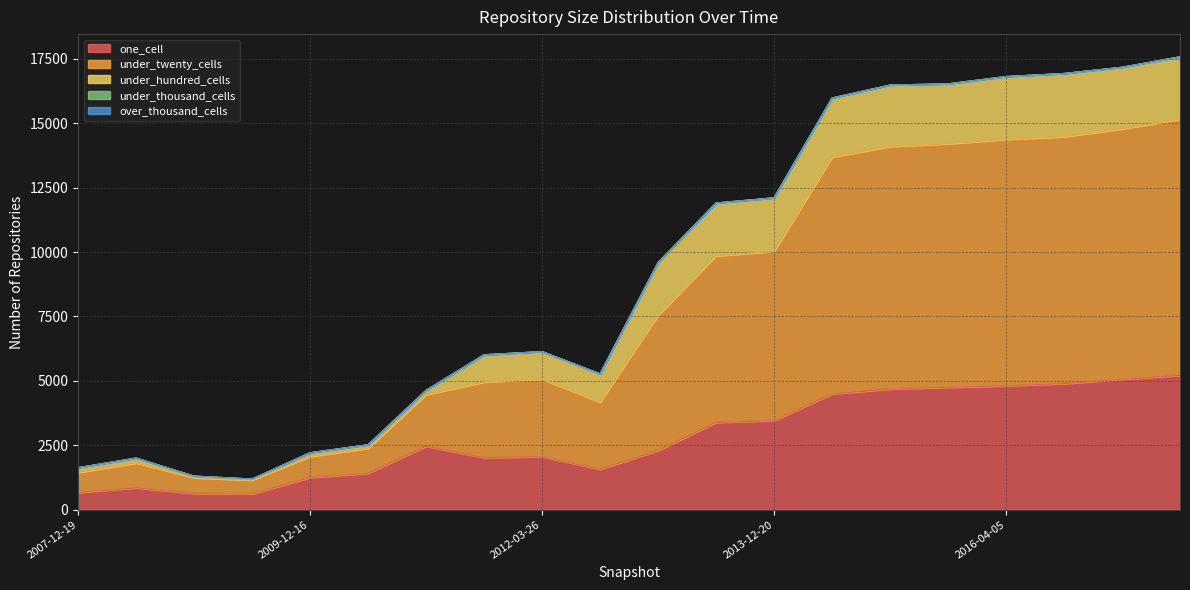

How many lines are shown in the chart?

5